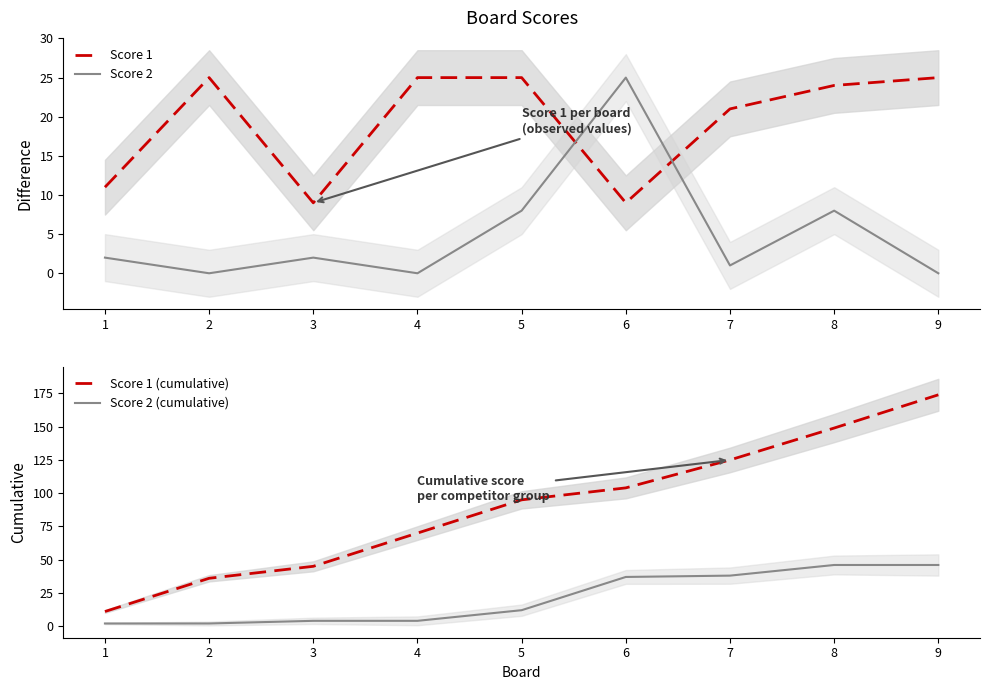

At how many categories does at least one series exceed 143?

2